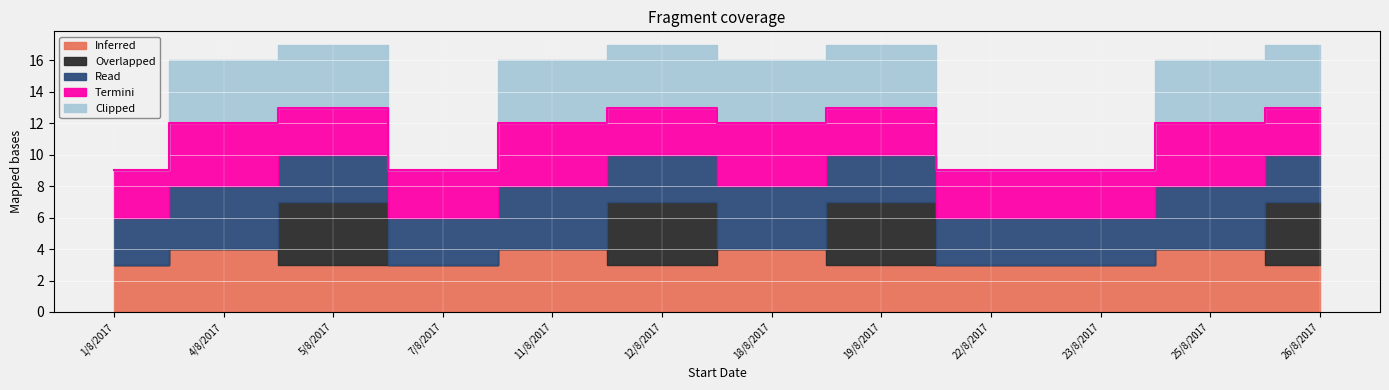

Rank the series by their maximum value, from highest to lowest.

Inferred, Overlapped, Read, Termini, Clipped